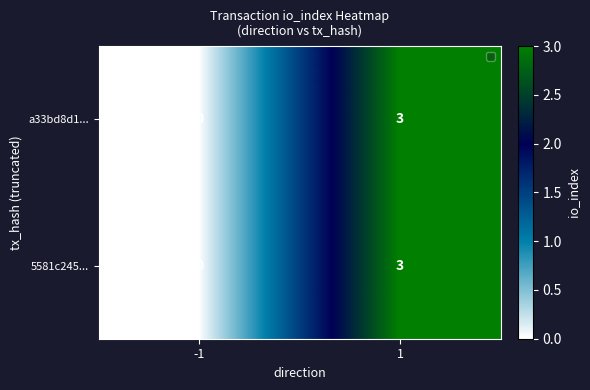

Is the value of 5581c245... at -1 greater than the value of a33bd8d1... at 1?

No